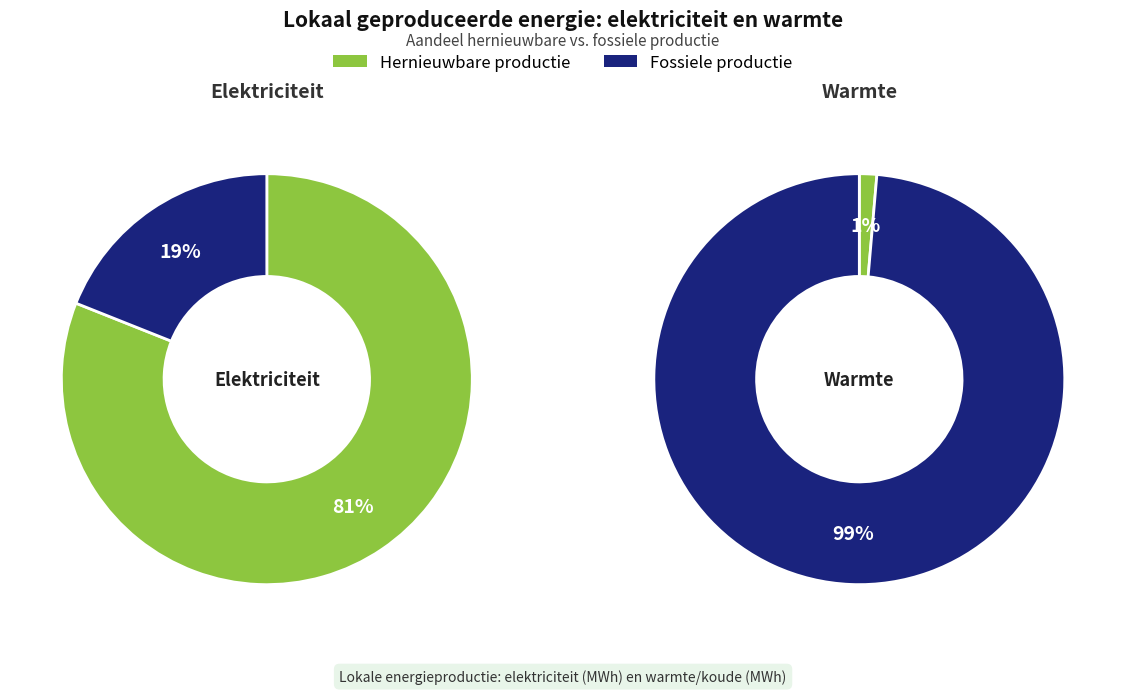

Combined, what portion of the pie is Fossiele elektriciteitsproductie and Hernieuwbare warmteproductie?

15.2%